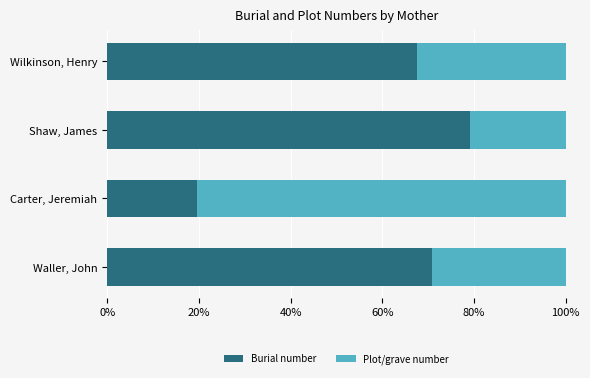

What is the total value across all series at Waller, John?

100.0